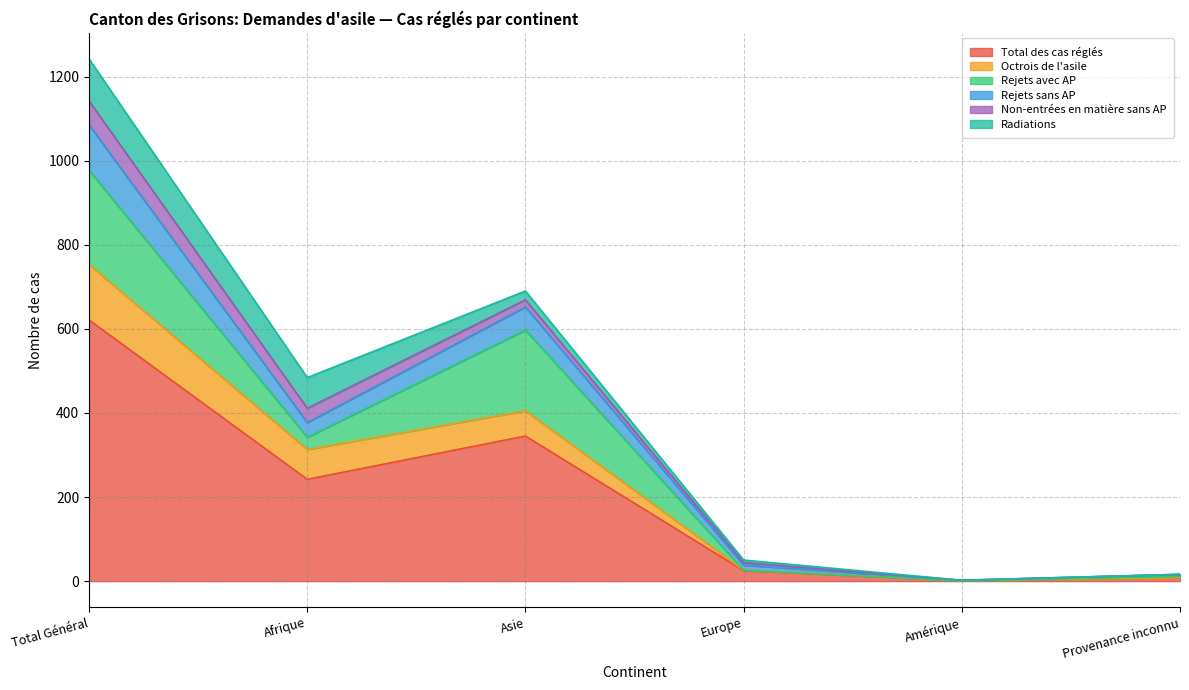

At which label does Total des cas réglés reach its peak?

Total Général